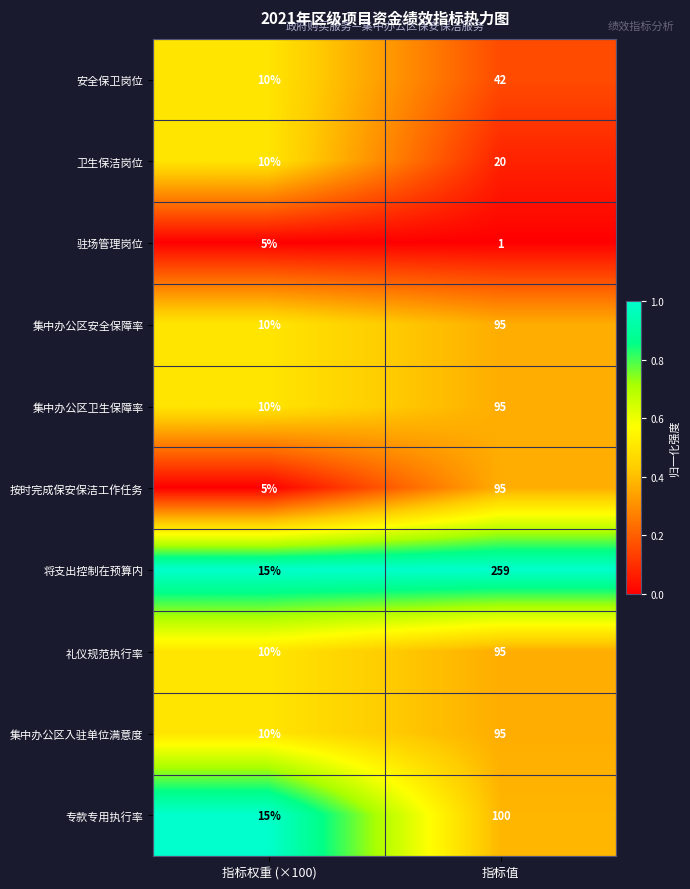

Rank the categories by 将支出控制在预算内 value from lowest to highest.

指标权重 (×100), 指标值